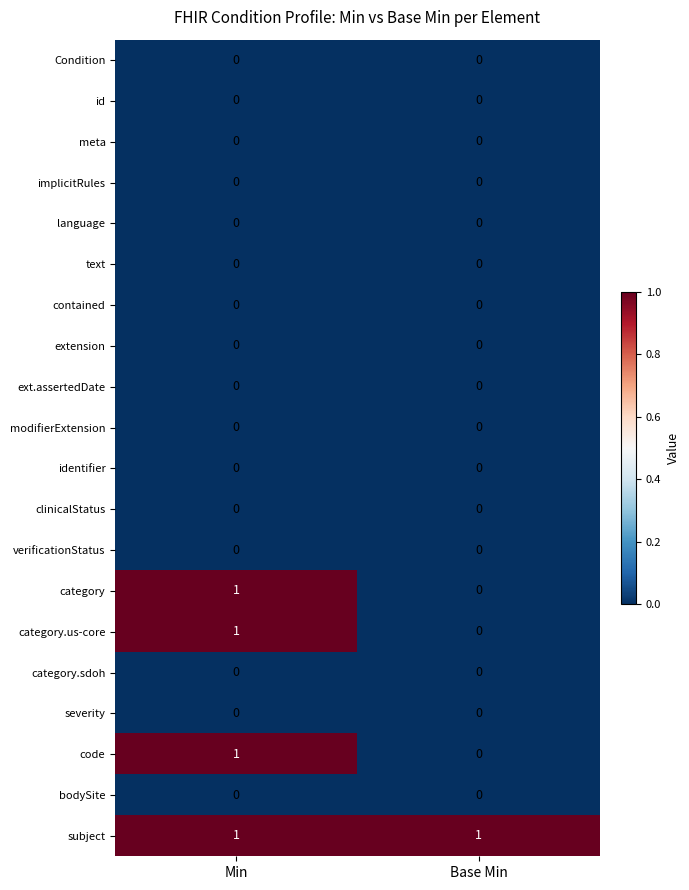

Which series has the largest total across all categories?

subject